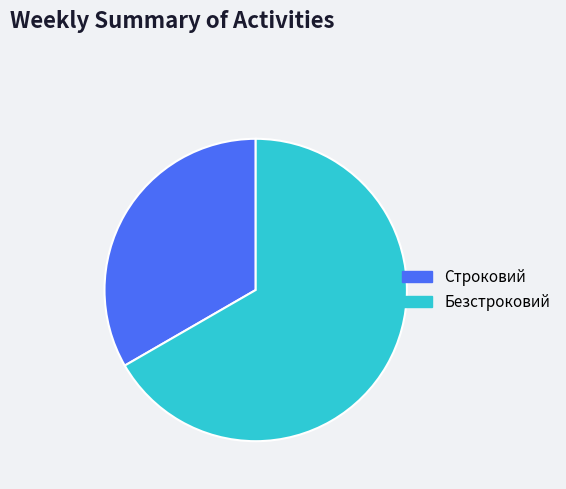

Between Безстроковий and Строковий, which is larger?

Безстроковий